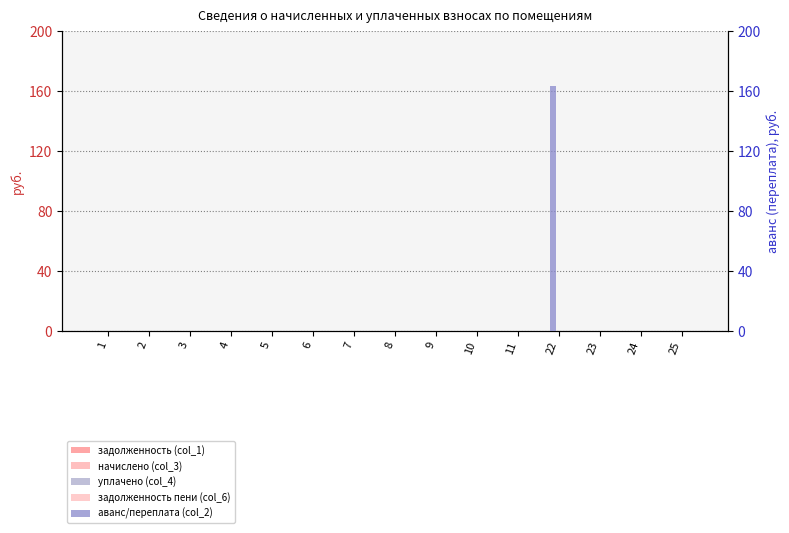

How many data points does each series have?

15